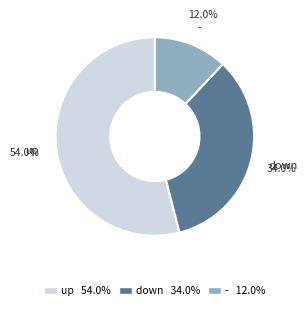

To the nearest percent, what portion does up represent?

54%